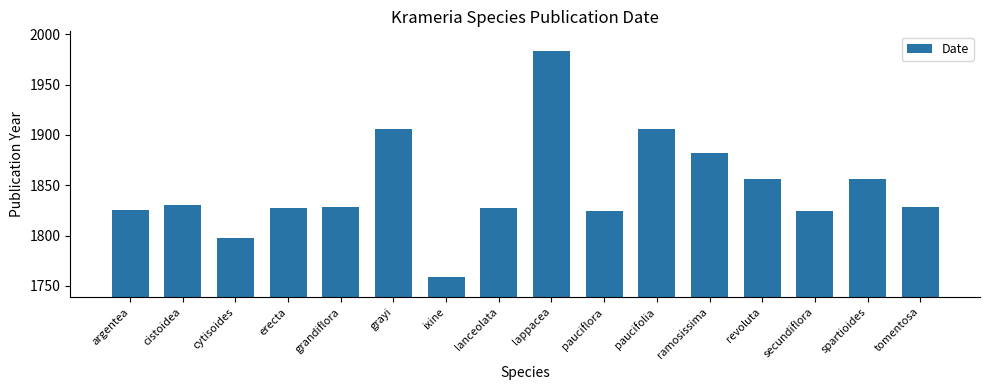

Approximately how many times larger is the value at erecta compared to grandiflora?

1.0